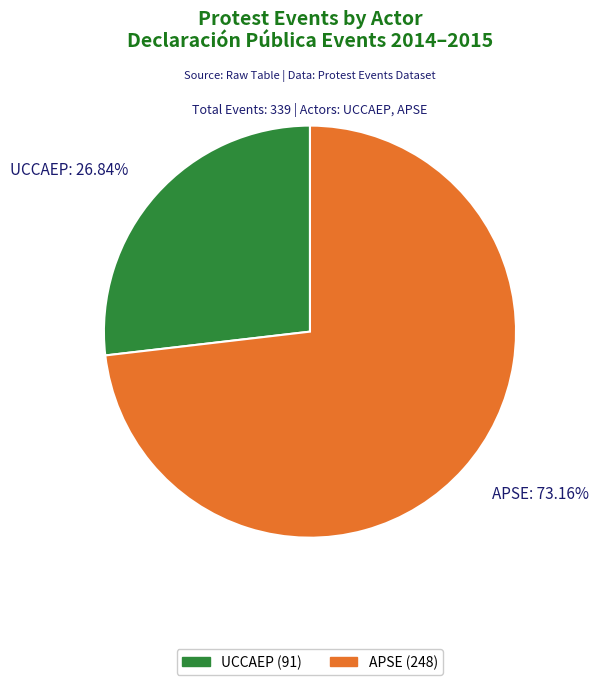

To the nearest percent, what is the combined percentage of APSE and UCCAEP?

100%